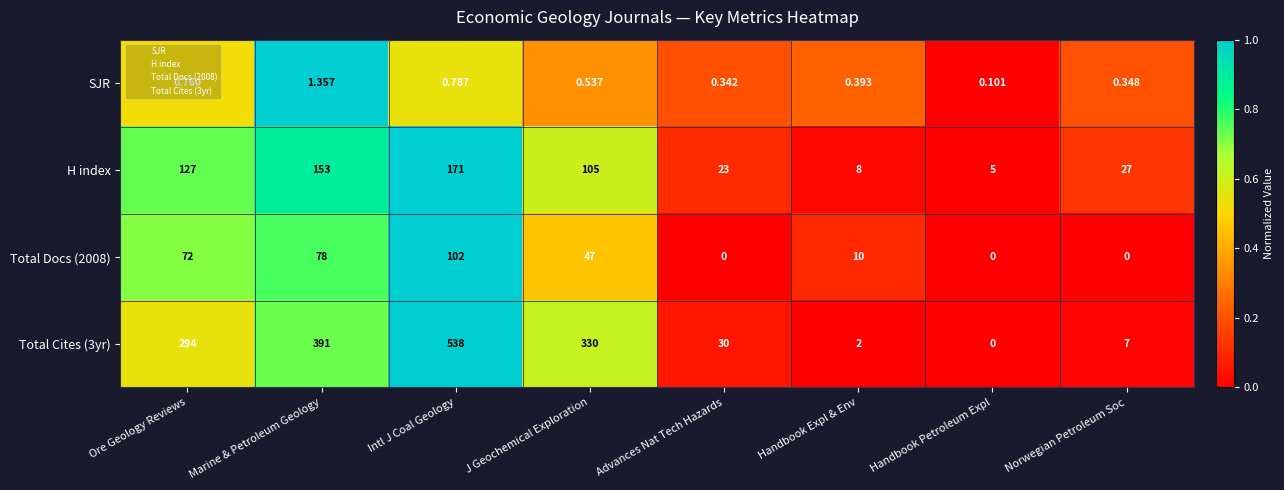

Where is Total Docs (2008) nearest to the value 51?

J Geochemical Exploration